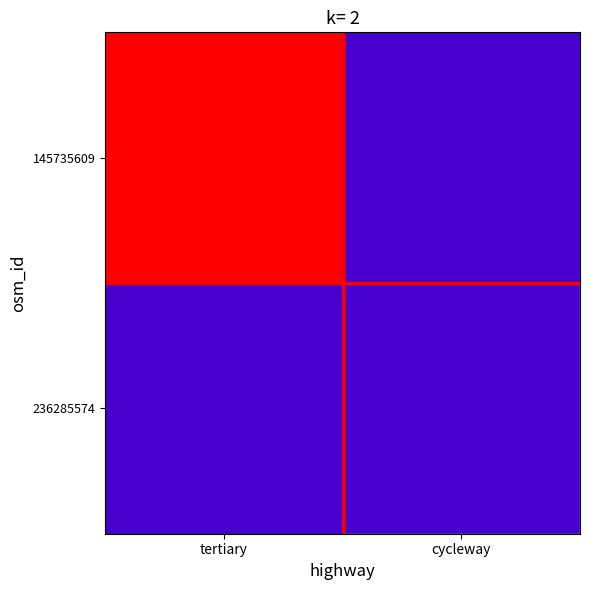

Rank the series by their maximum value, from lowest to highest.

236285574, 145735609